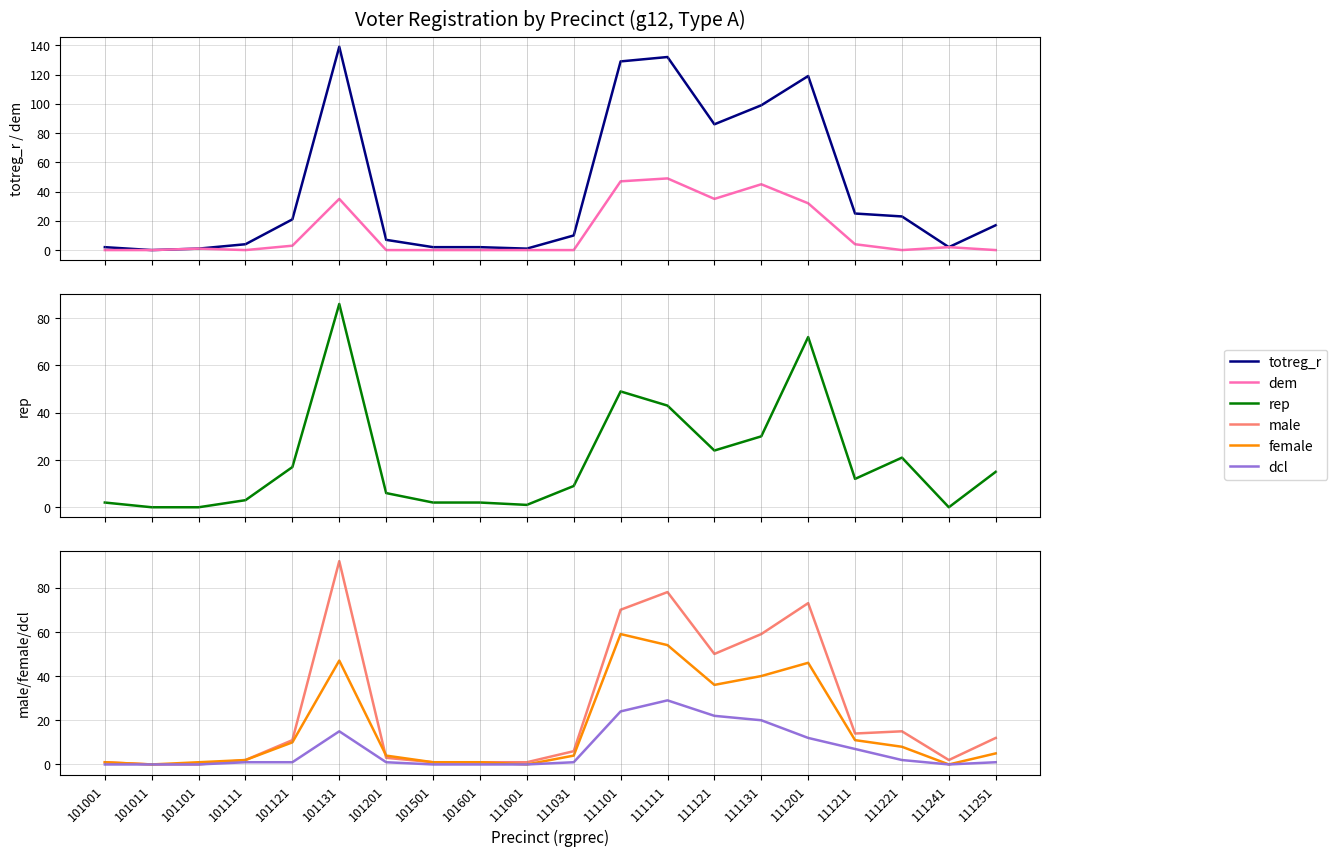

Is it true that dcl equals 26 at 101131?

False